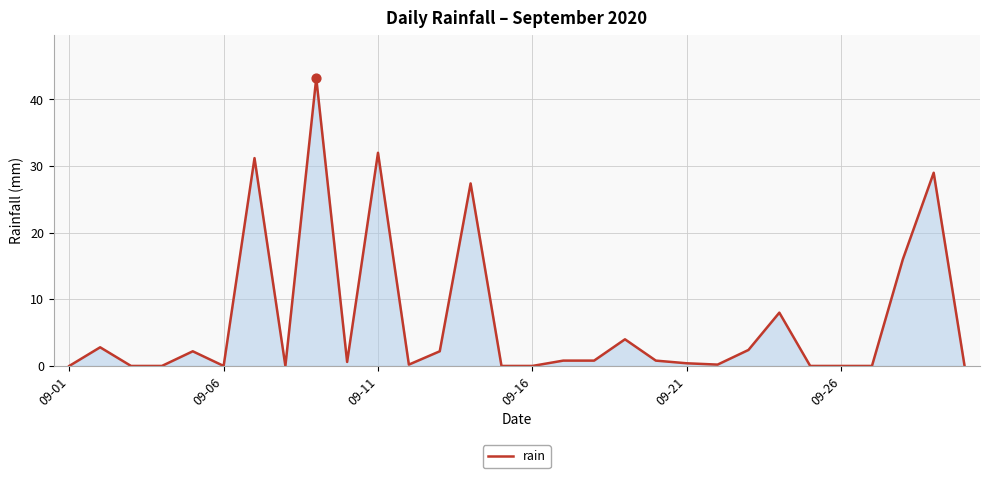

What is the greatest value displayed?

43.2